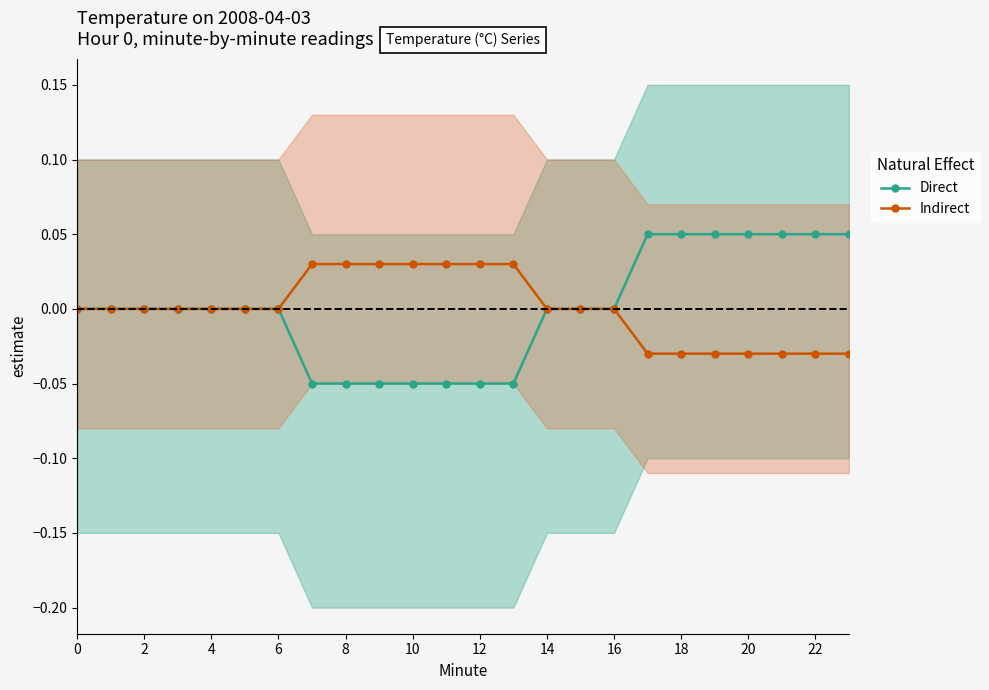

What is the minimum value for Direct?

-0.1